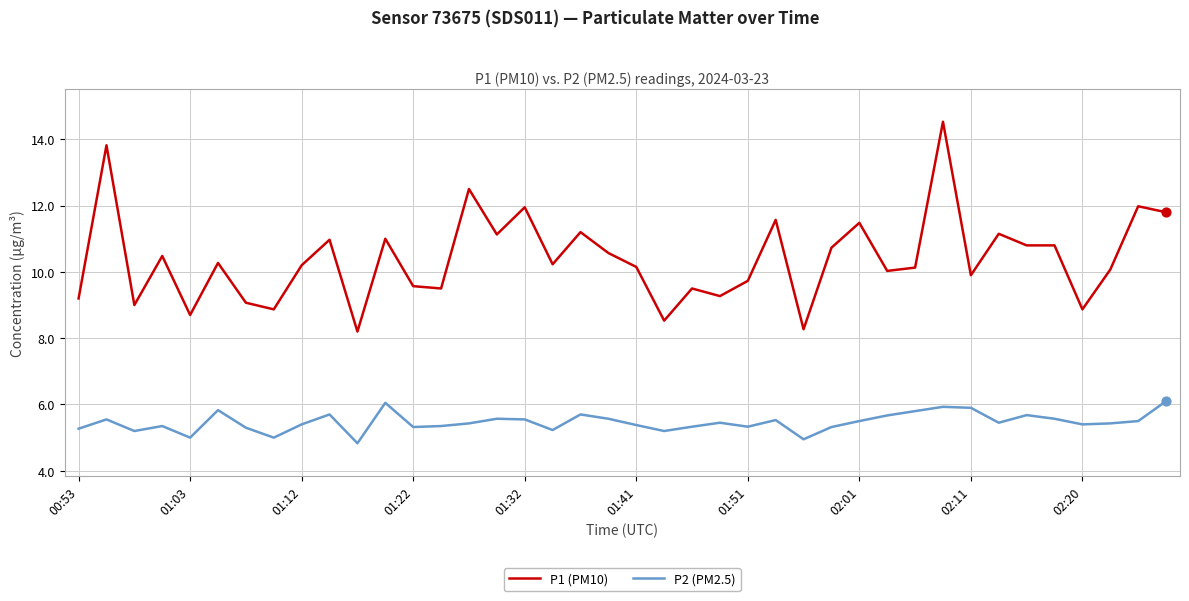

Which series has the largest range (max minus min)?

P1 (PM10)